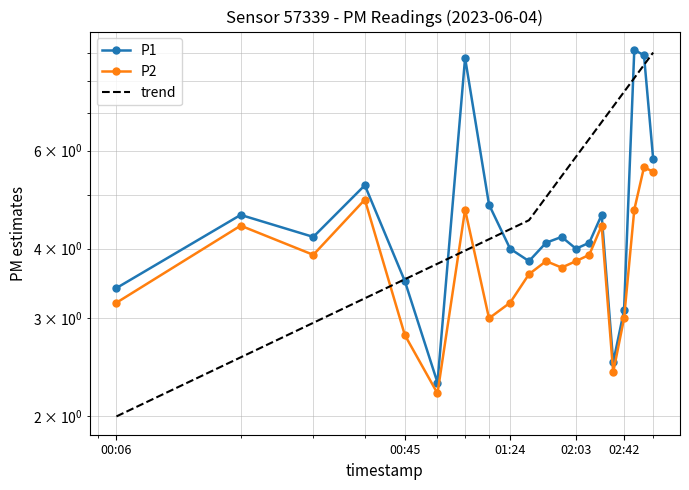

How many values in the P1 series are below 4?

6